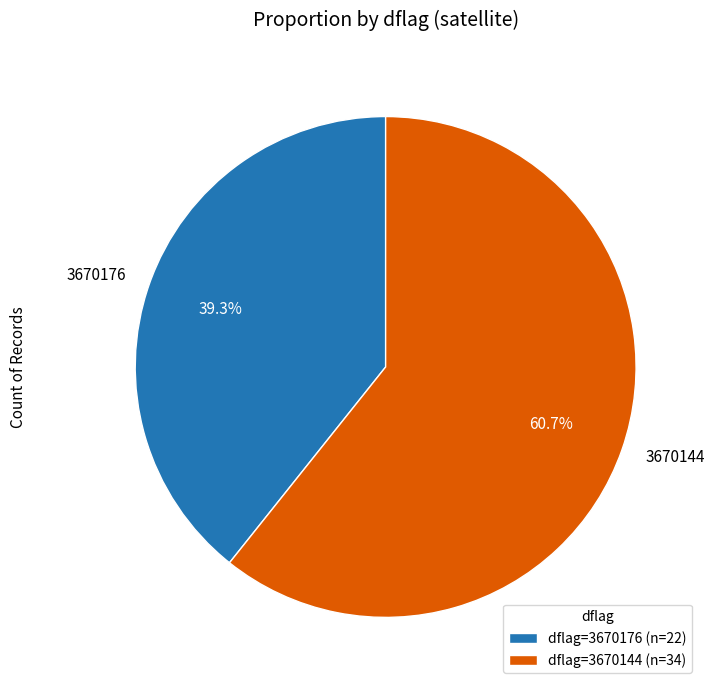

True or false: 3670144 accounts for 46% of the total.

False